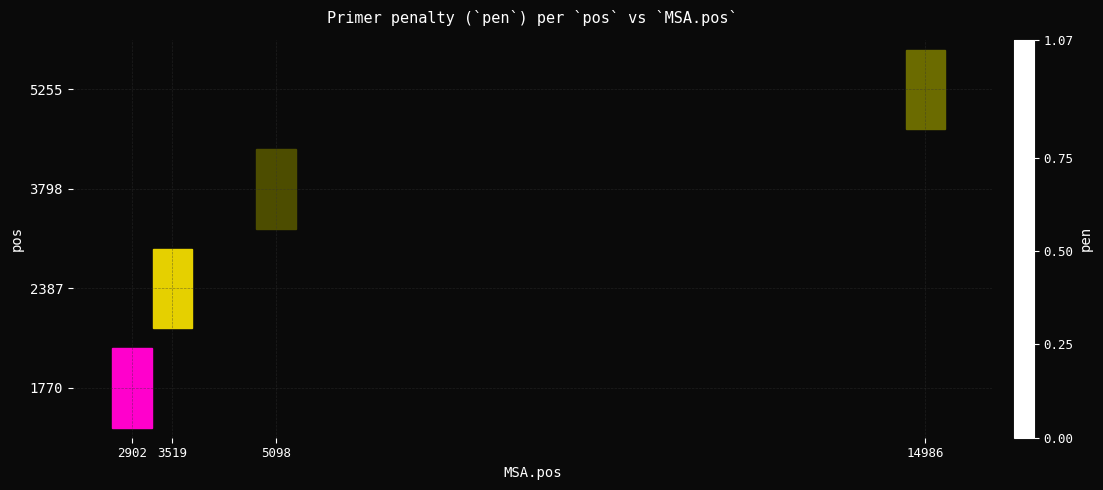

Rank the series by their maximum value, from lowest to highest.

3798, 5255, 2387, 1770